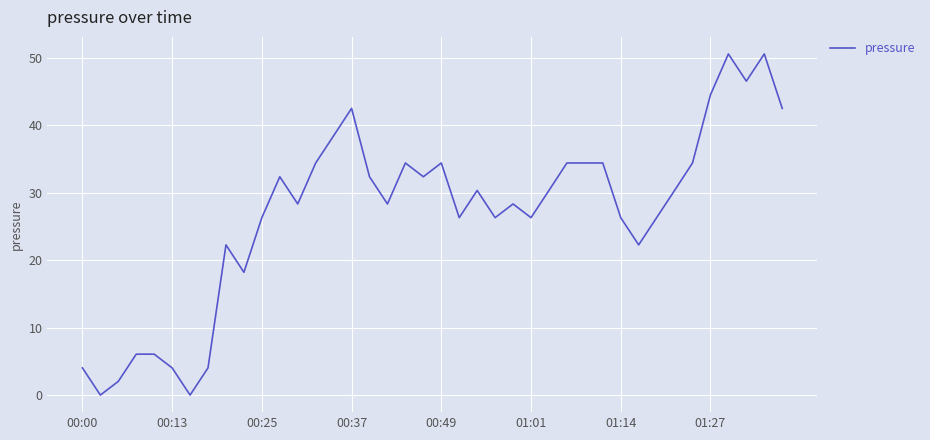

What is the maximum value shown in the chart?

50.5